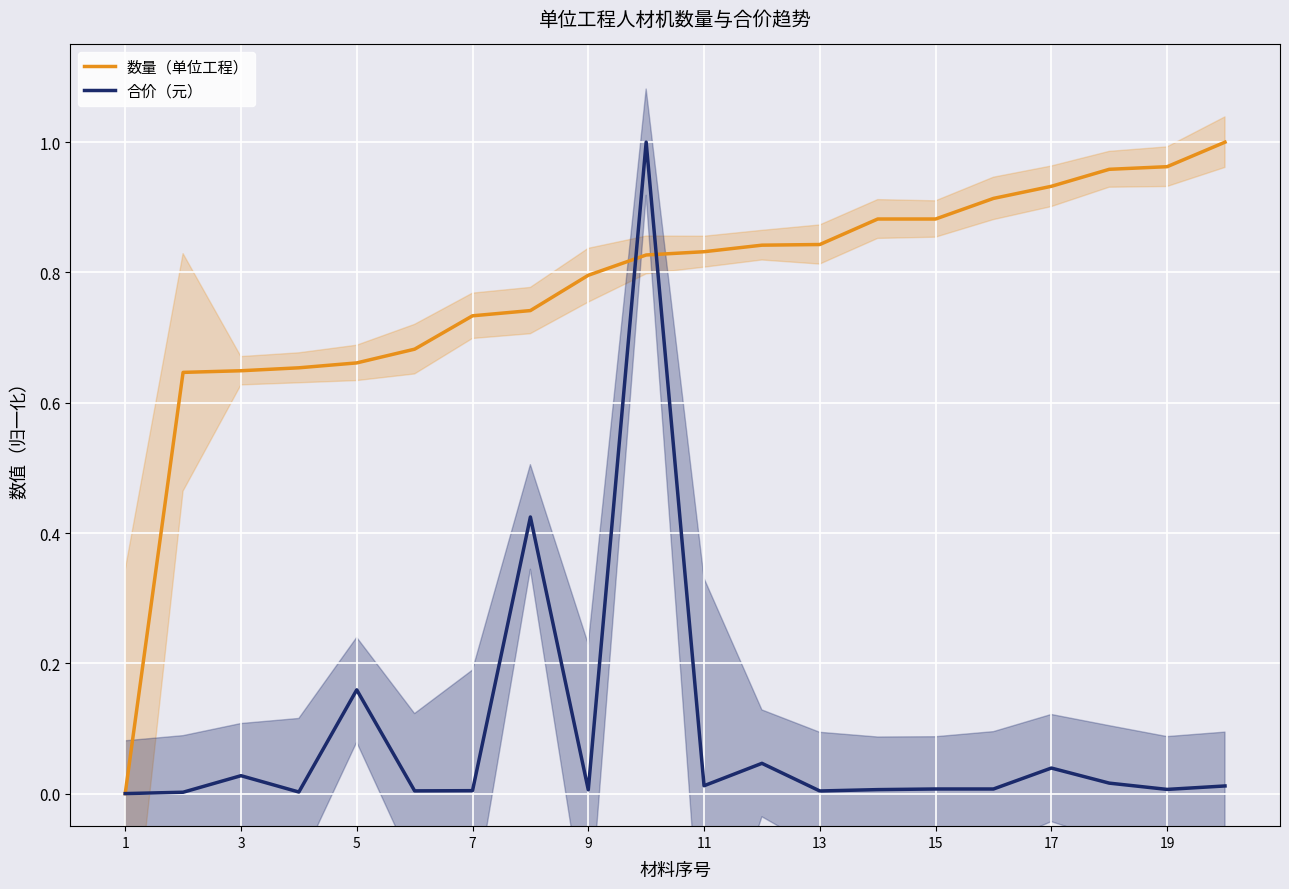

The 数量（单位工程） series shows 1.2 at 9. True or false?

False